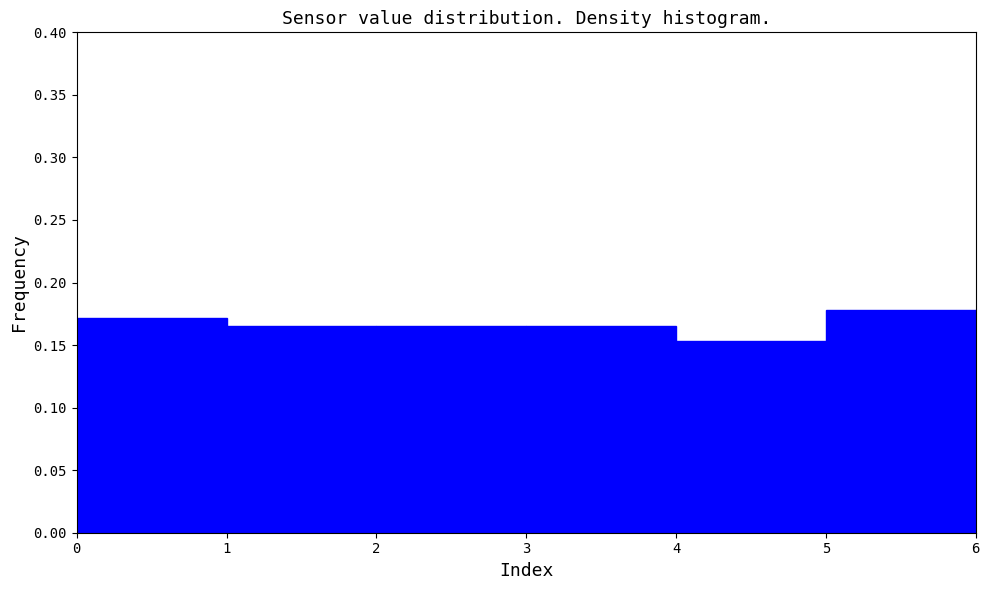

Reading left to right, list every bar in this chart as the range it spans on the x-axis followed by its height. The values are not printed on the chart, so give them approximately, as read against the axis.

0 to 1: 0.170
1 to 2: 0.165
2 to 3: 0.165
3 to 4: 0.165
4 to 5: 0.155
5 to 6: 0.180